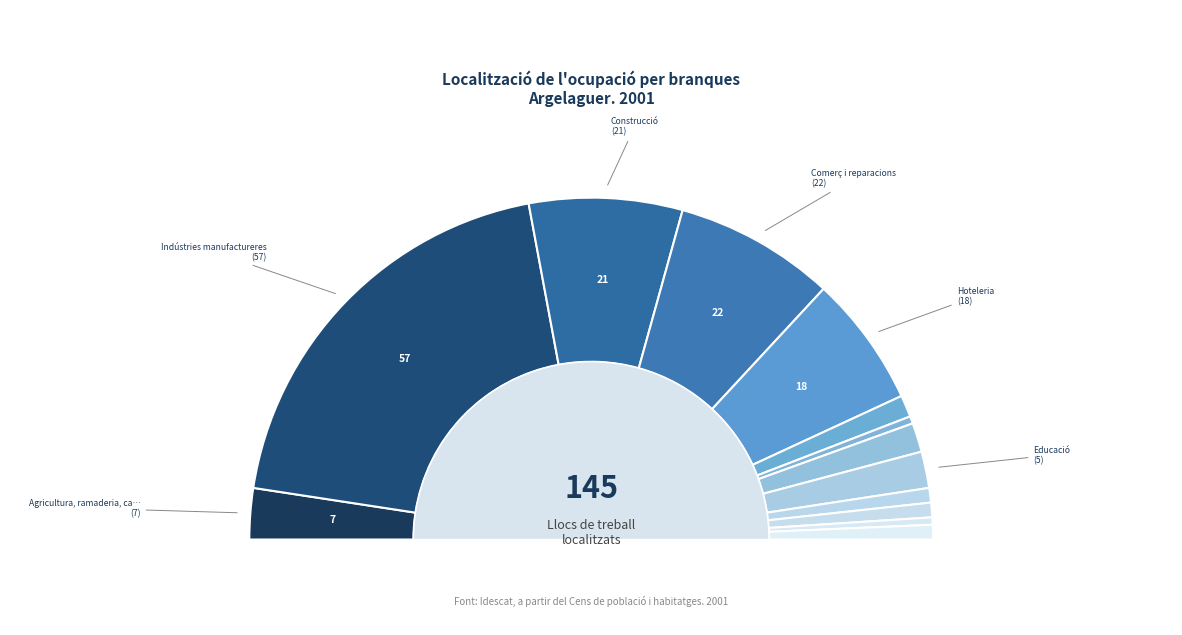

Which slice is the largest?

Indústries manufactureres